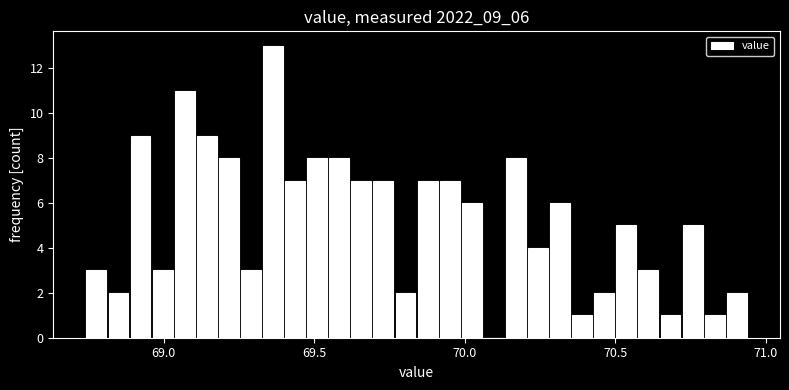

Read against the x-axis, roughly where is the centre of the tallest bar?

69.35